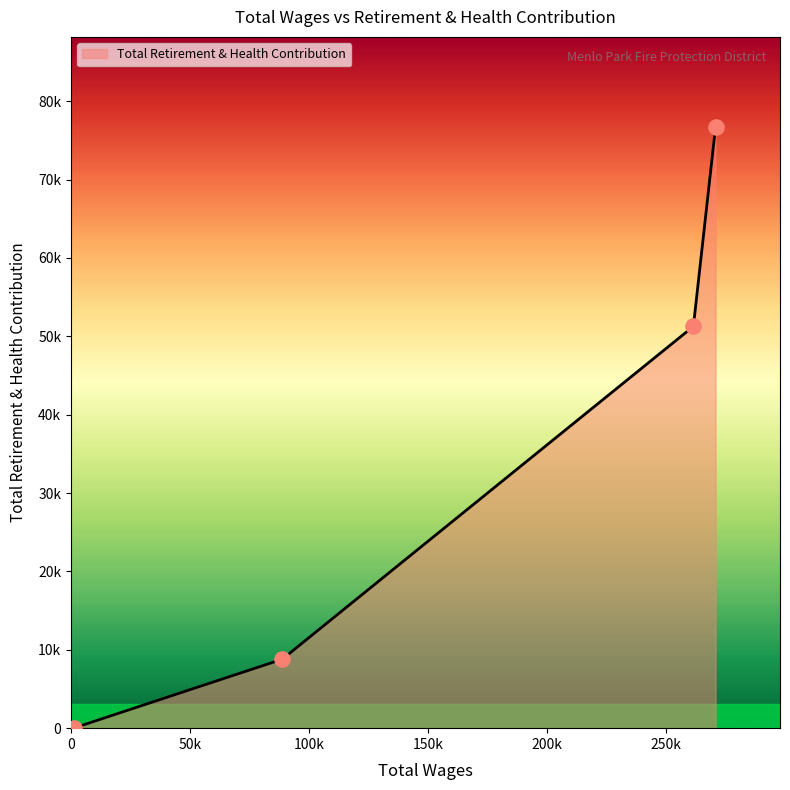

Is this an area chart (filled region under the line)?

Yes